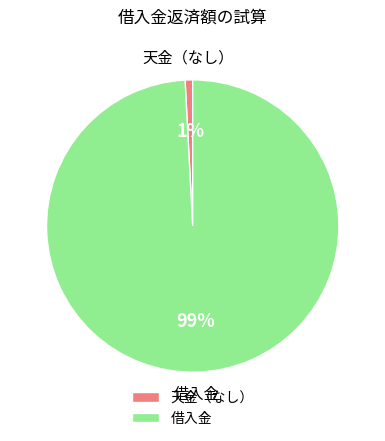

To the nearest percent, what is the difference between the 借入金 and 天金（なし） slice percentages?

98%